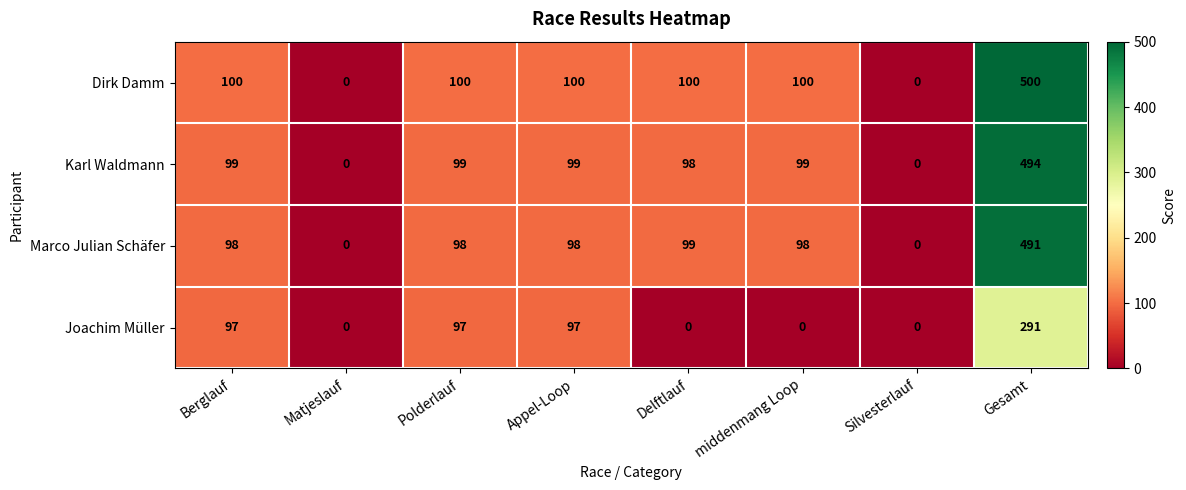

At how many categories does at least one series exceed 35?

6